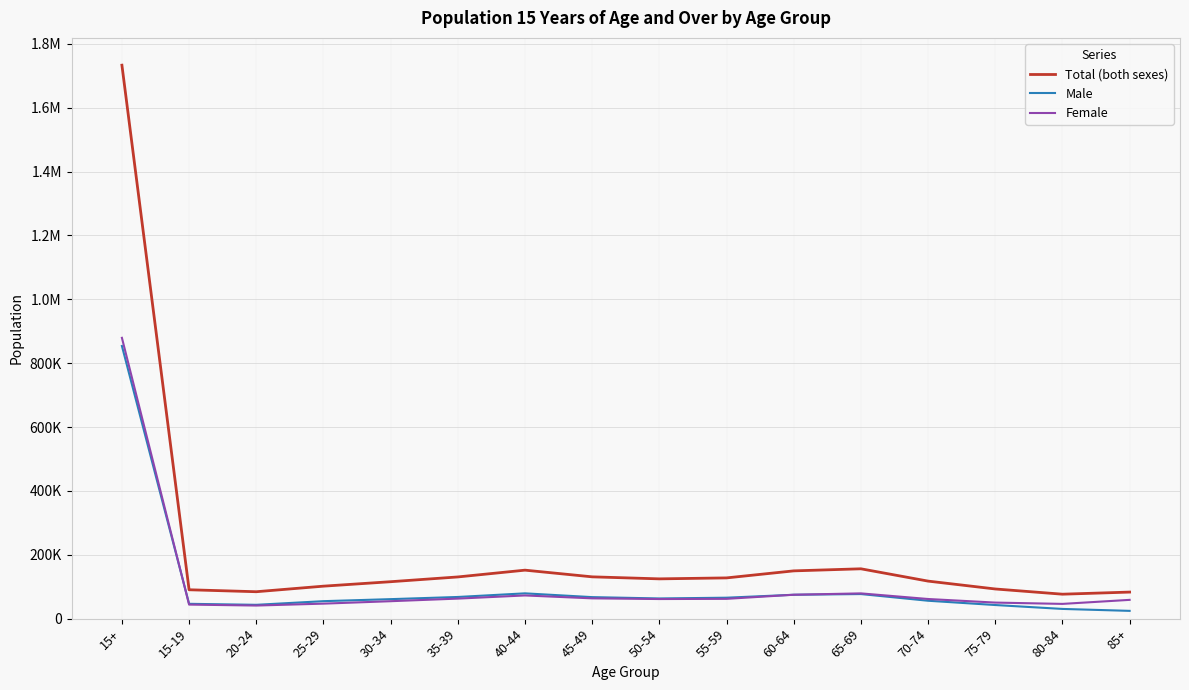

Does the chart display data point markers on the line(s)?

No